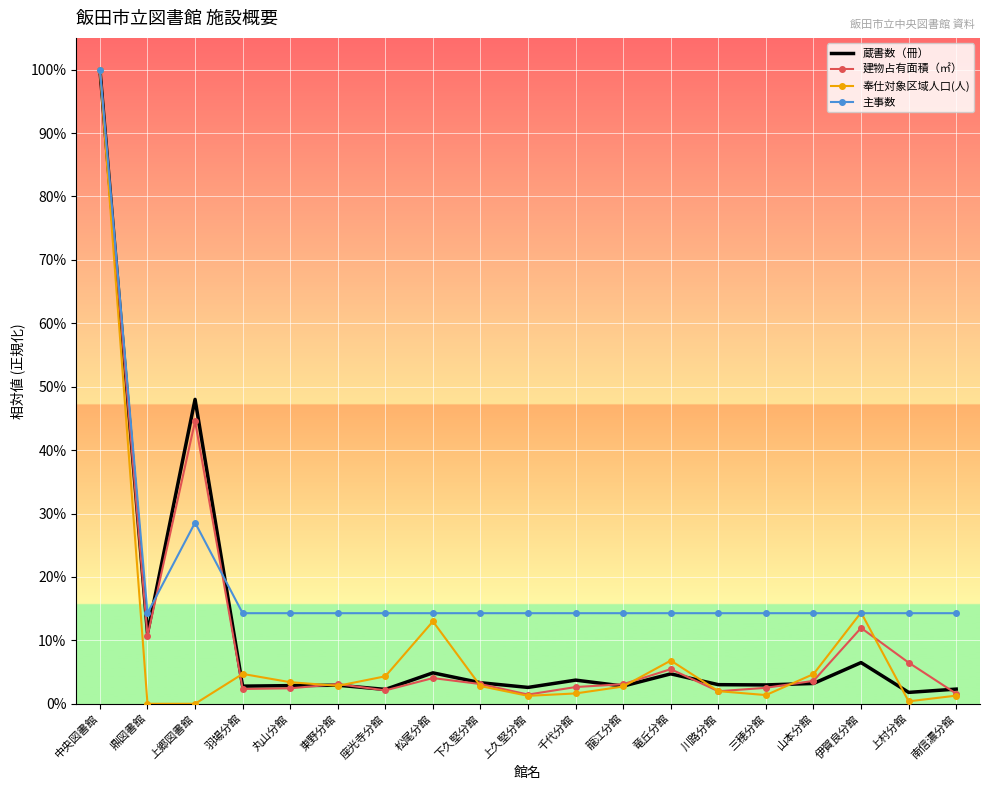

What are all the series names shown in the legend?

蔵書数（冊）, 建物占有面積（㎡）, 奉仕対象区域人口(人), 主事数